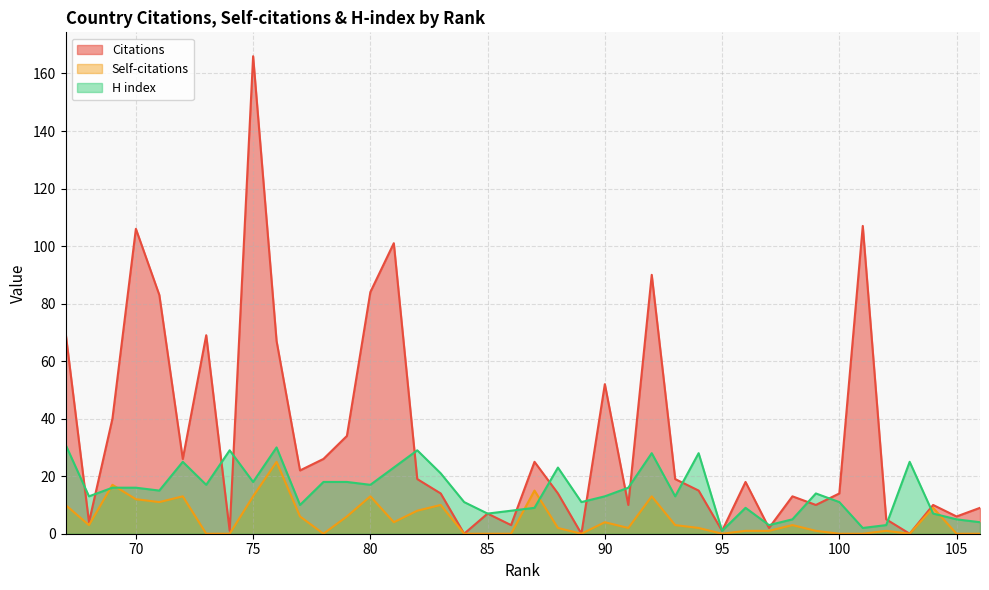

What is the spread (max minus min) of values at 67?

60